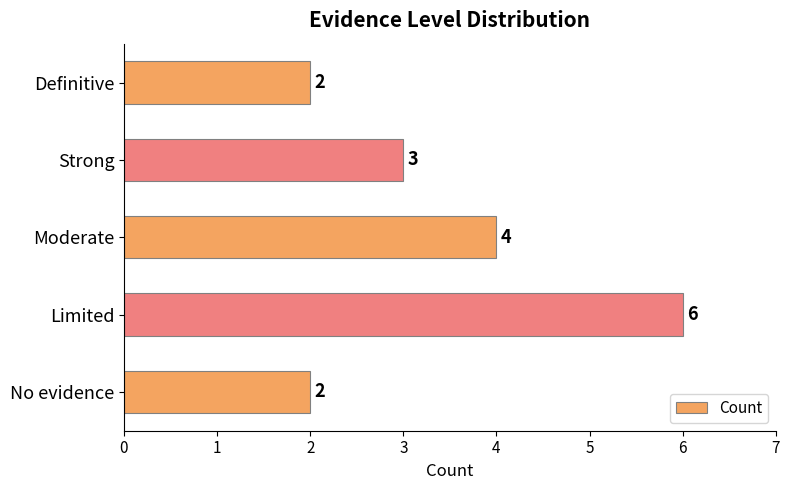

What is the average value?

3